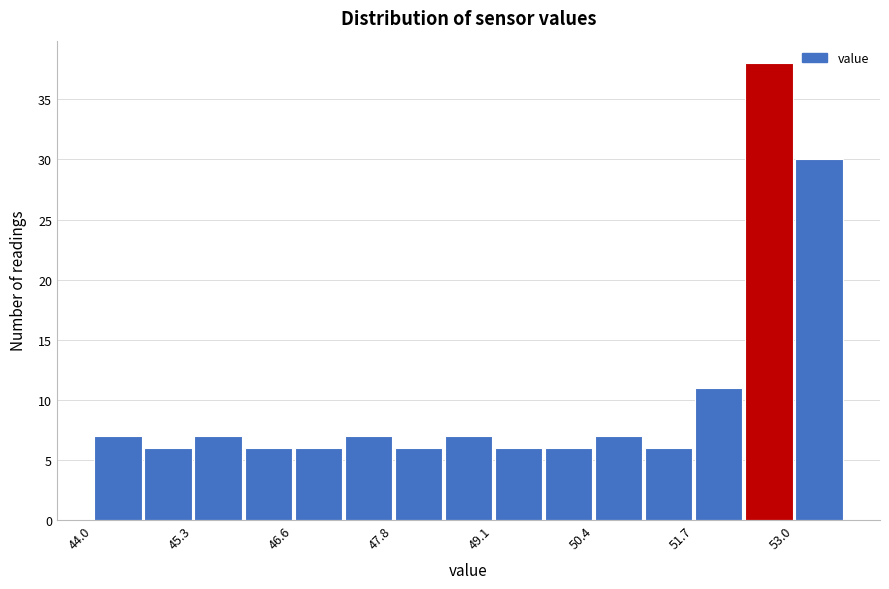

Around what value on the x-axis is the tallest bar? Give the approximate position of its centre, as read against the axis.

52.6